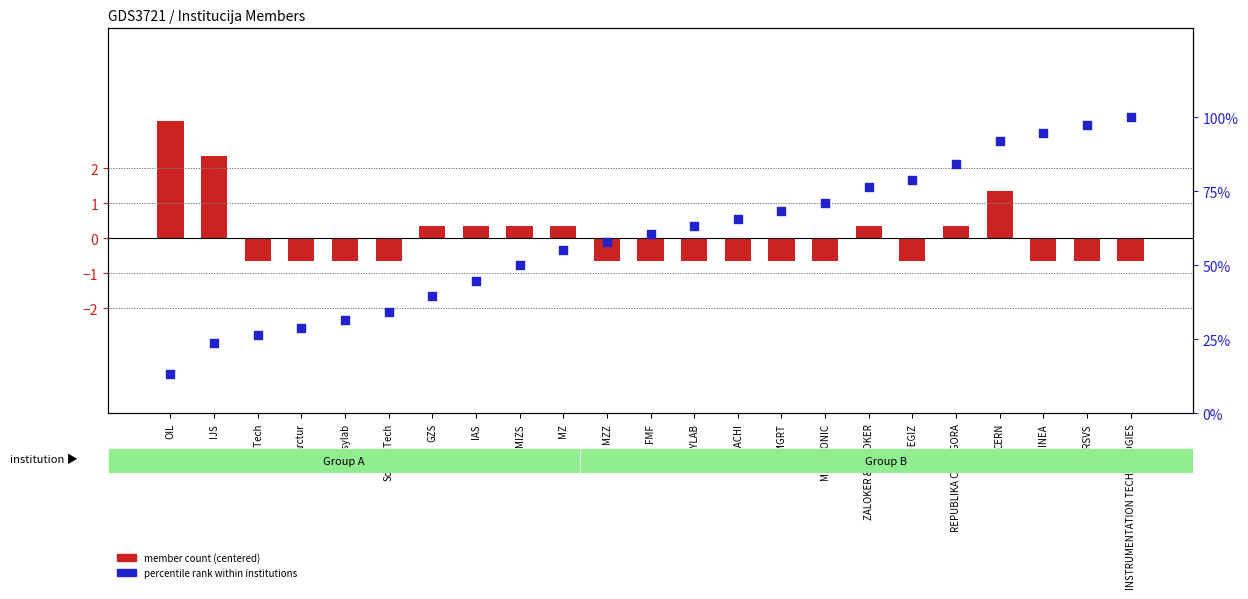

Which series contains the lowest Y value?

member count (centered)